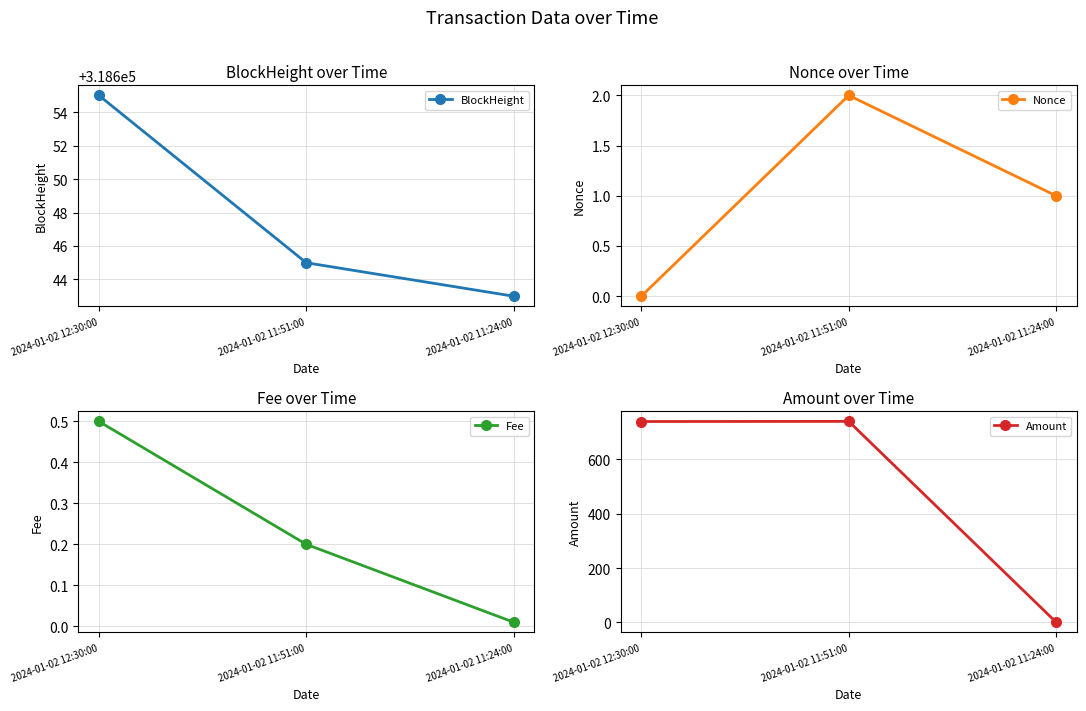

Does the chart display data point markers on the line(s)?

Yes